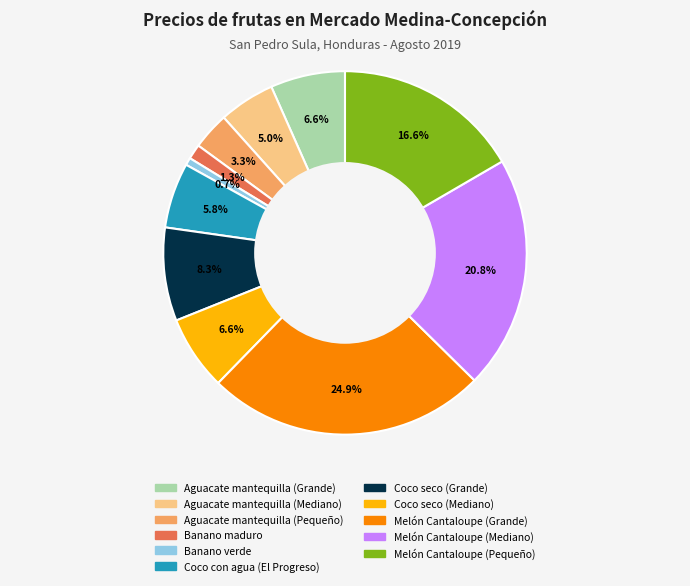

Combined, what portion of the pie is Coco seco (Grande) and Aguacate mantequilla (Pequeño)?

11.6%